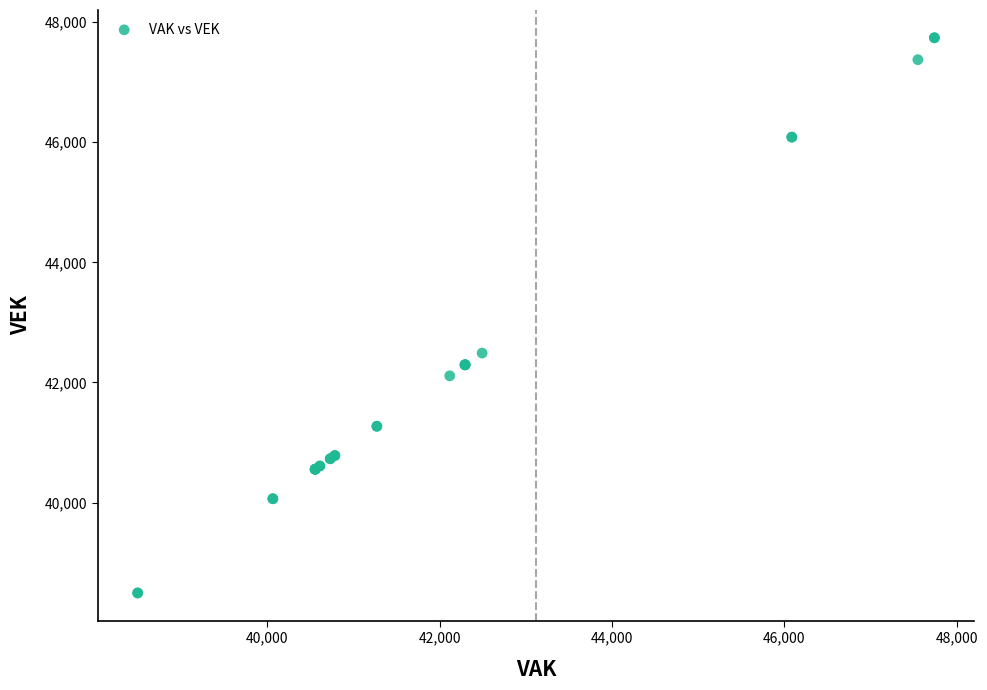

What Y value in the scatter plot is closest to 43117?

42489